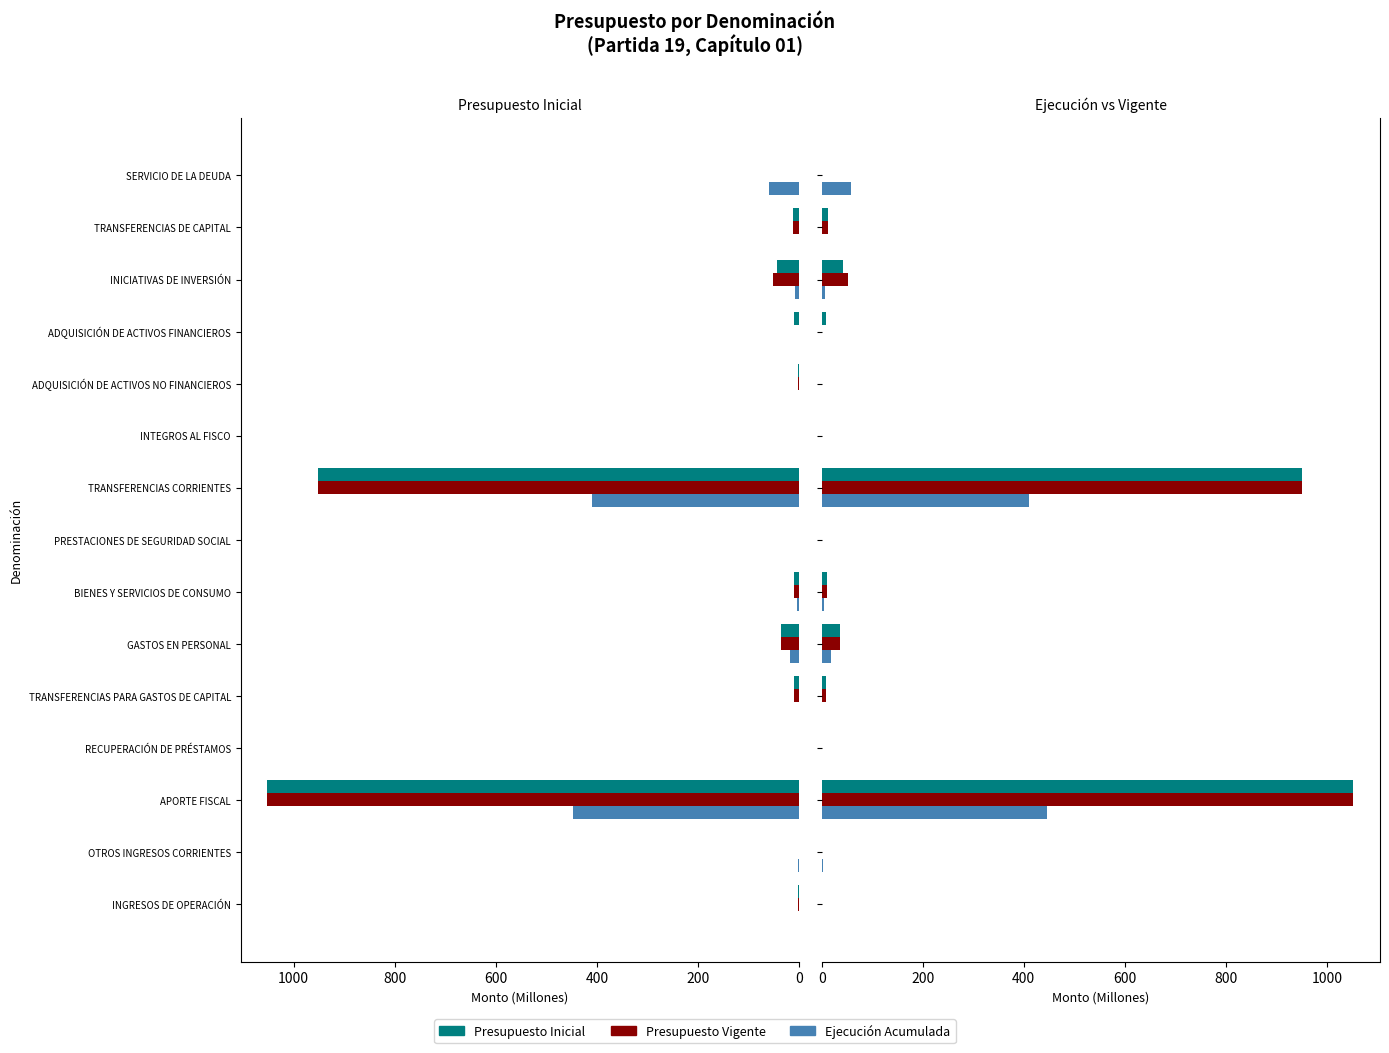

Where is Ejecución Acumulada nearest to the value 223?

SERVICIO DE LA DEUDA